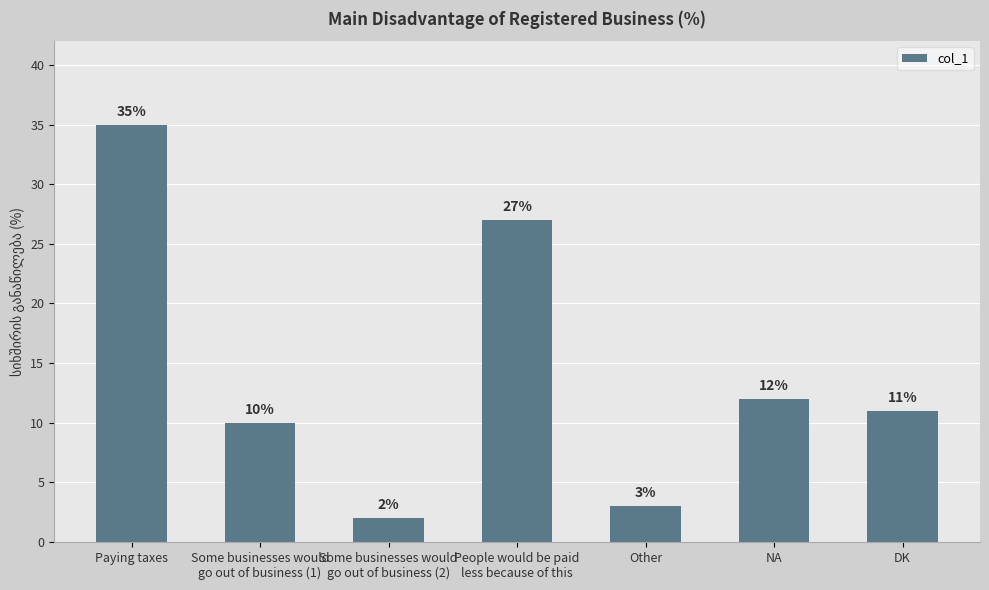

At which label is the value closest to 18?

NA